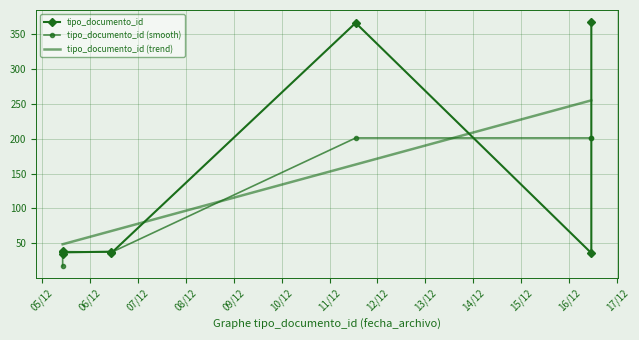

Is it true that tipo_documento_id equals 251.0 at 10/12?

False